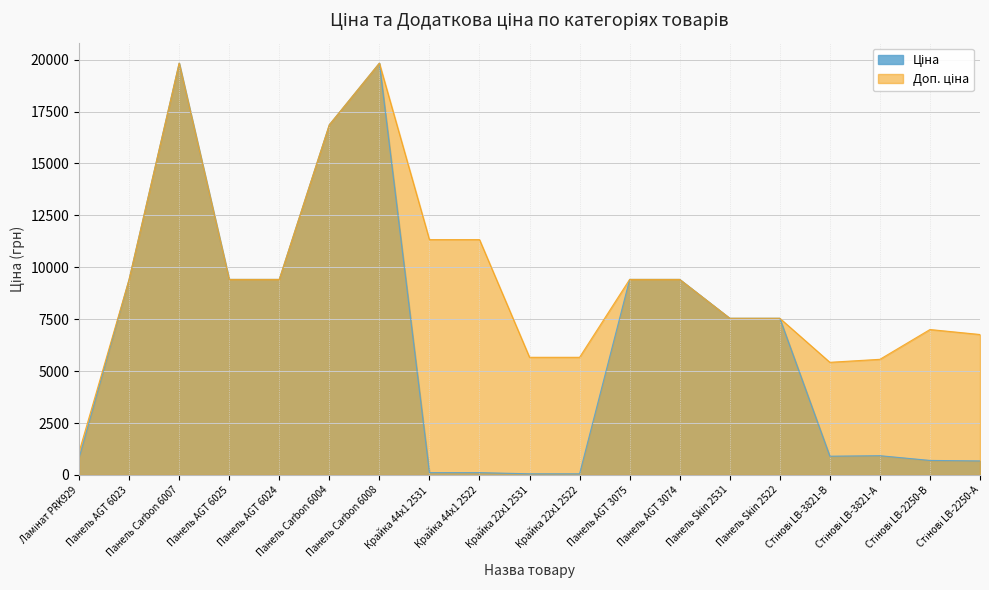

Which series has the largest range (max minus min)?

Ціна